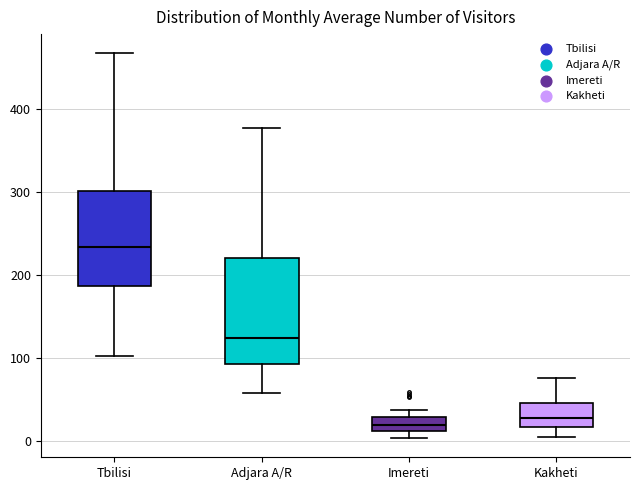

Where is the upper edge of the box for Imereti on the y-axis? The values are not printed on the chart, so give them approximately, as read against the axis.

30